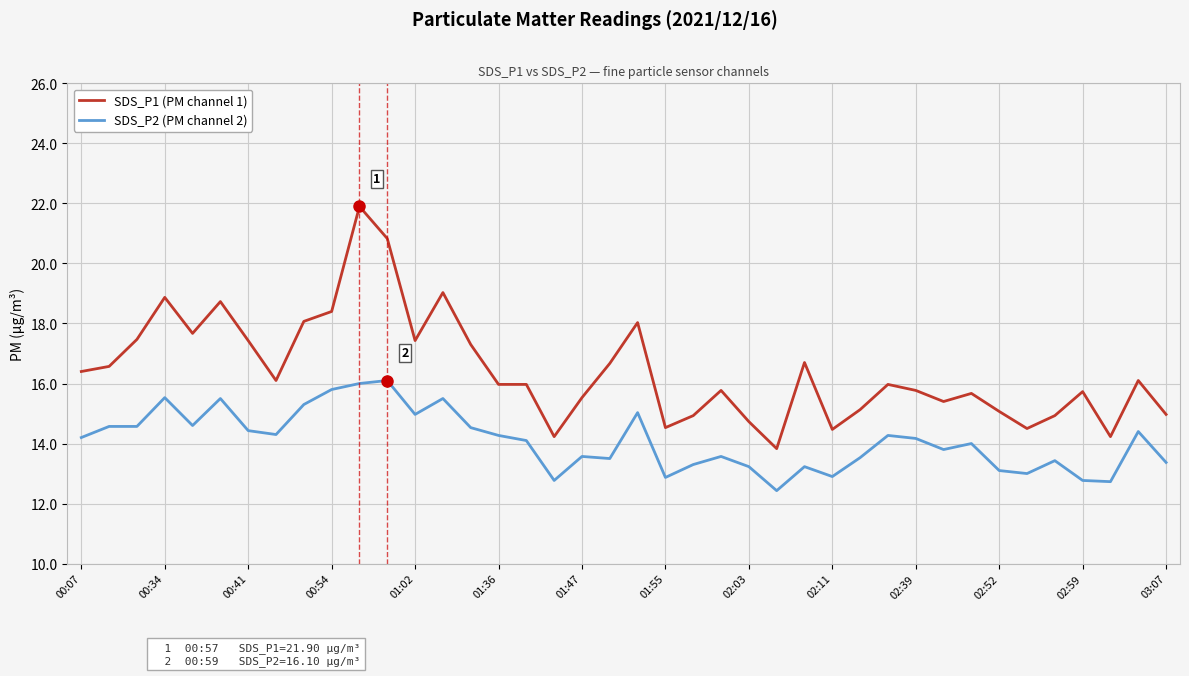

What is the greatest value displayed?

21.9